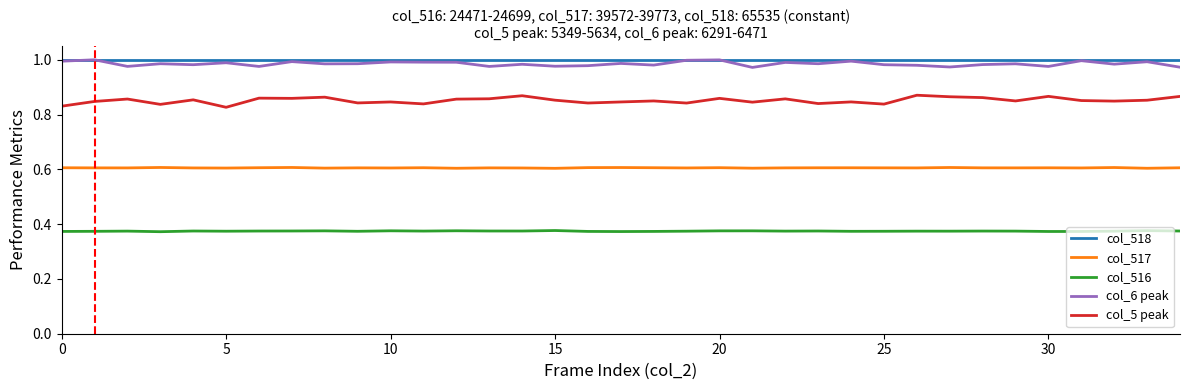

At how many categories does at least one series exceed 0?

35